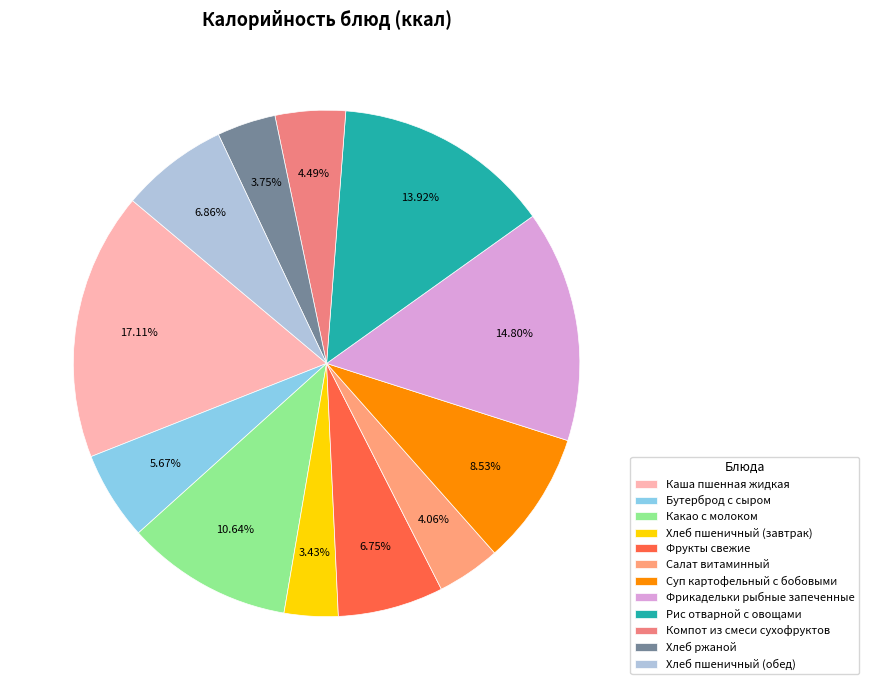

How many slices are in this pie chart?

12